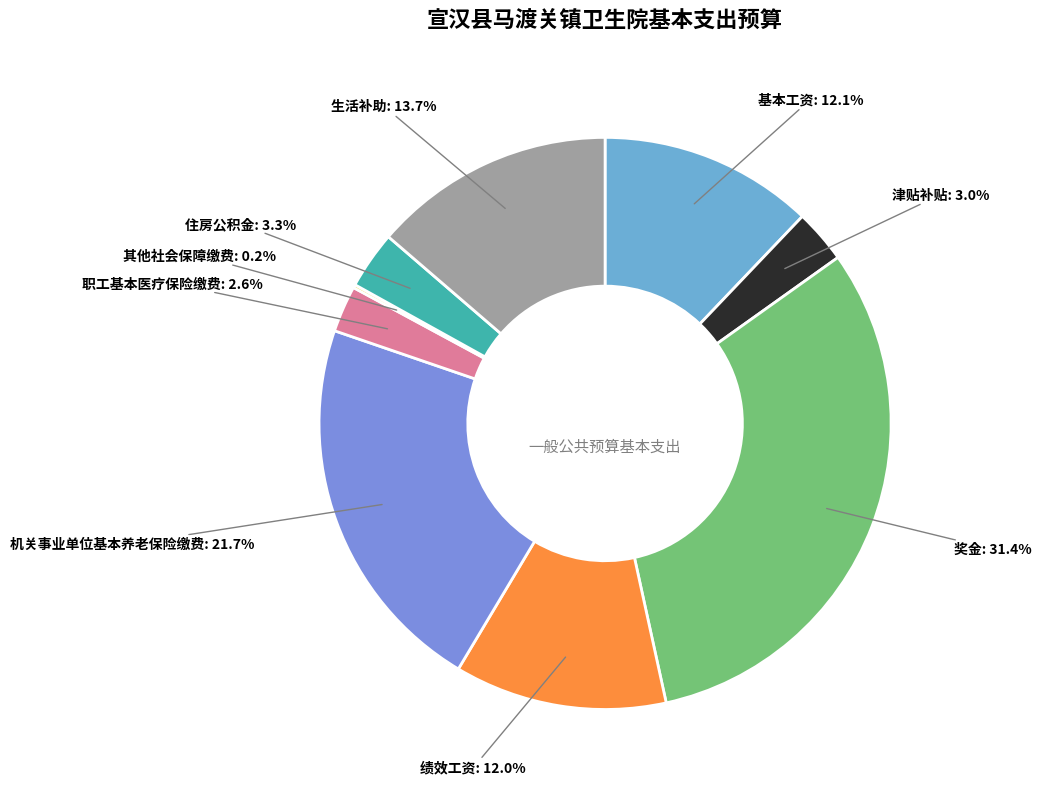

How much of the chart is everything except 津贴补贴?

97.0%